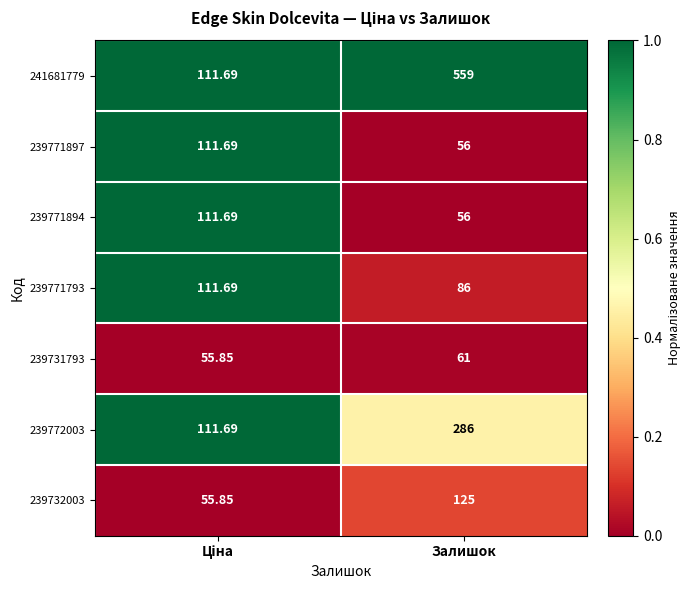

At which category is the sum across all series the highest?

Залишок